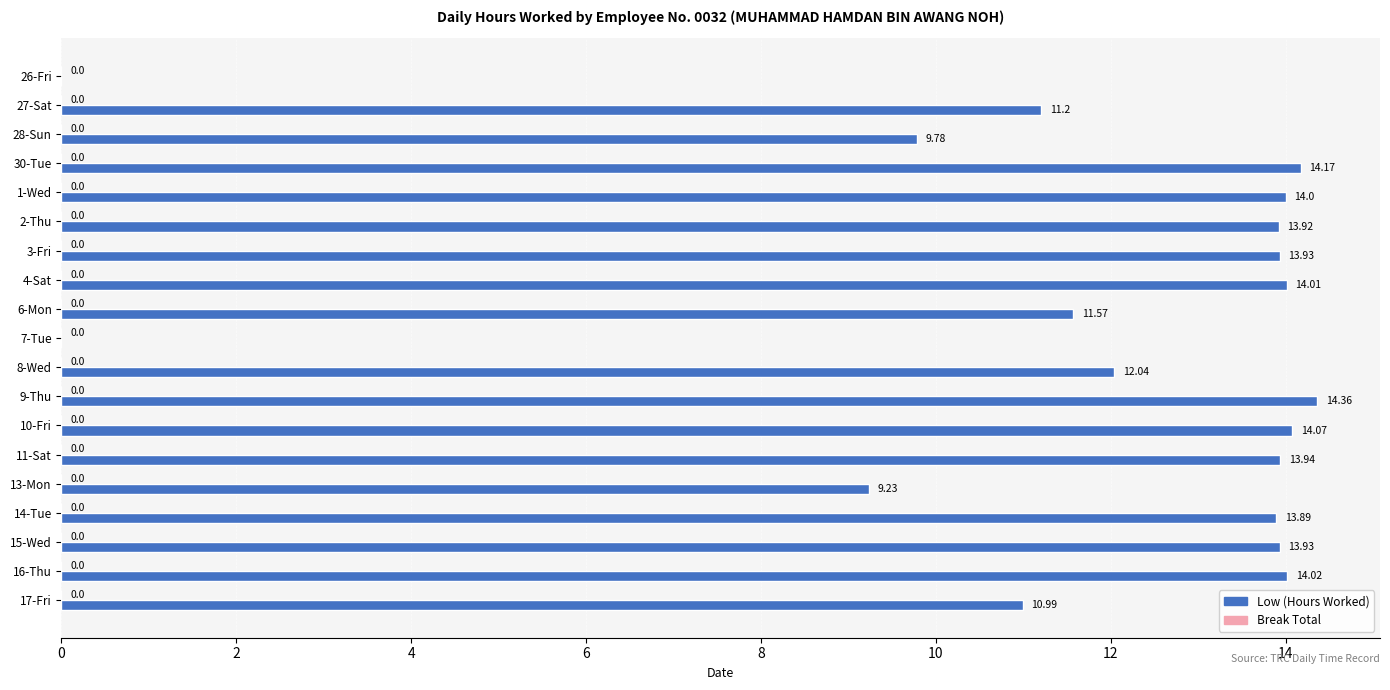

What is the ratio of the value at 28-Sun to the value at 9-Thu?

0.7